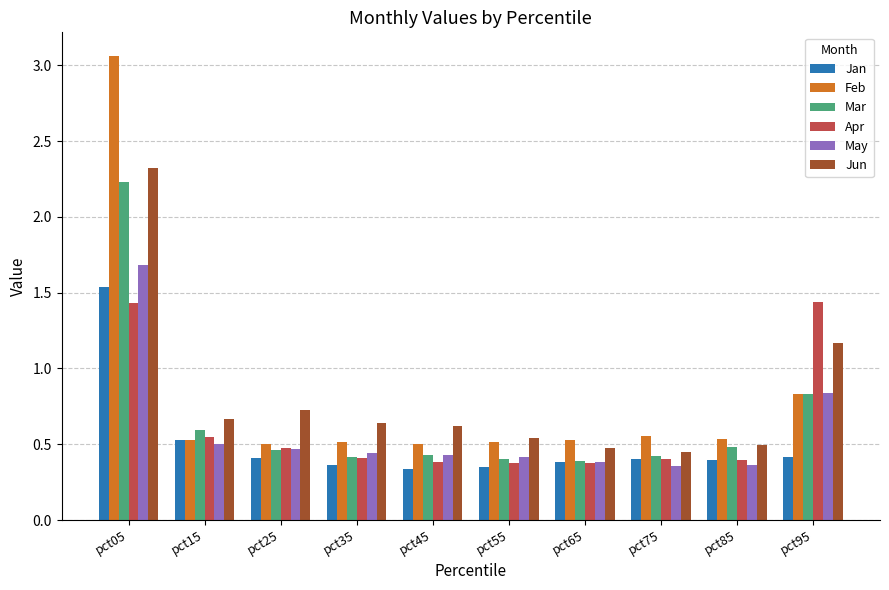

At how many categories does at least one series exceed 2?

1